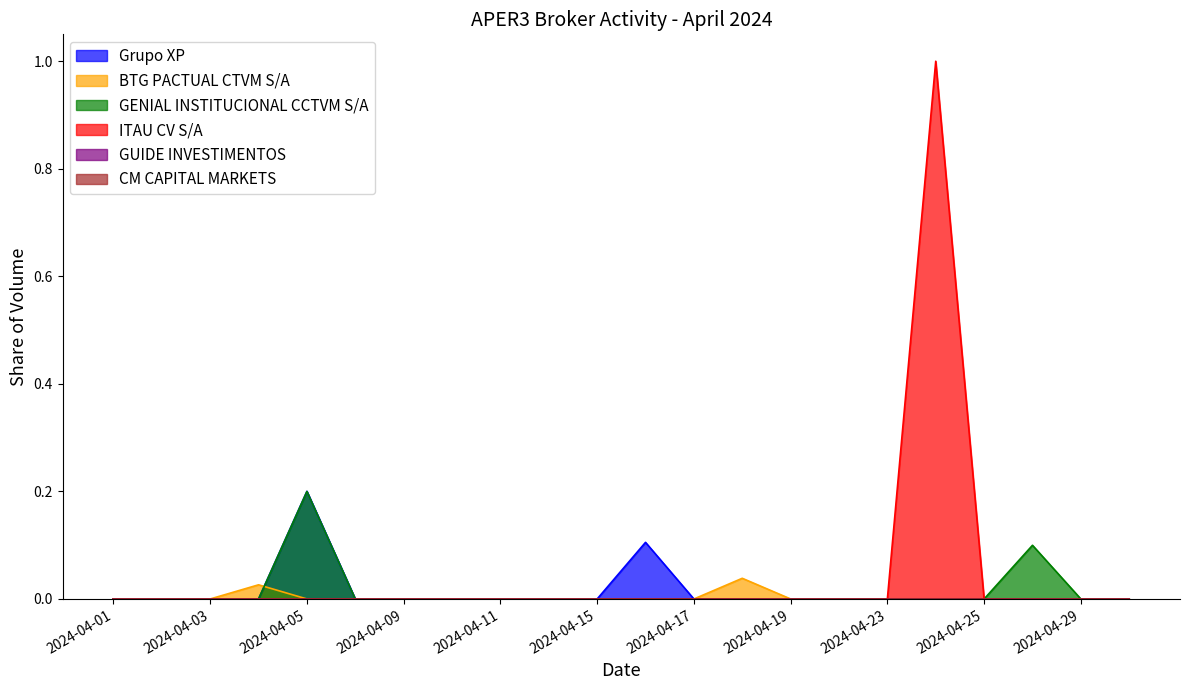

Does the chart have visible grid lines?

No